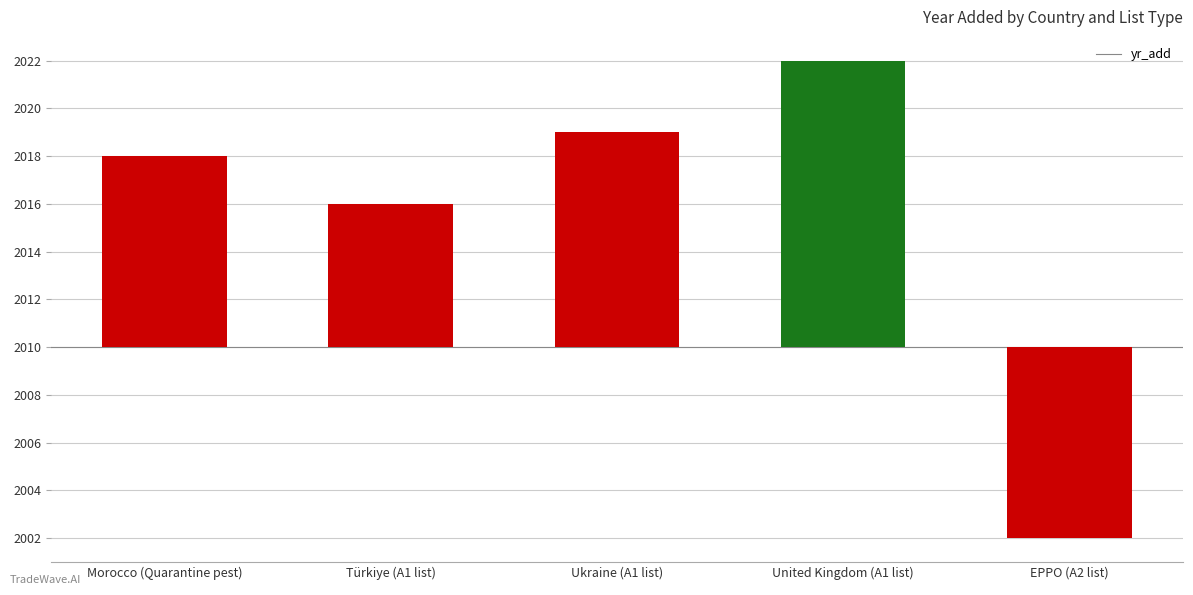

Rank the categories by value from highest to lowest.

United Kingdom (A1 list), Ukraine (A1 list), Morocco (Quarantine pest), Türkiye (A1 list), EPPO (A2 list)